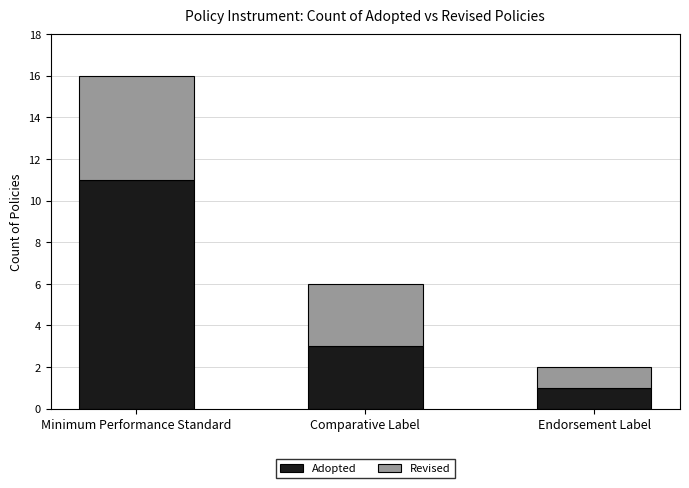

How many distinct data groups are displayed?

2